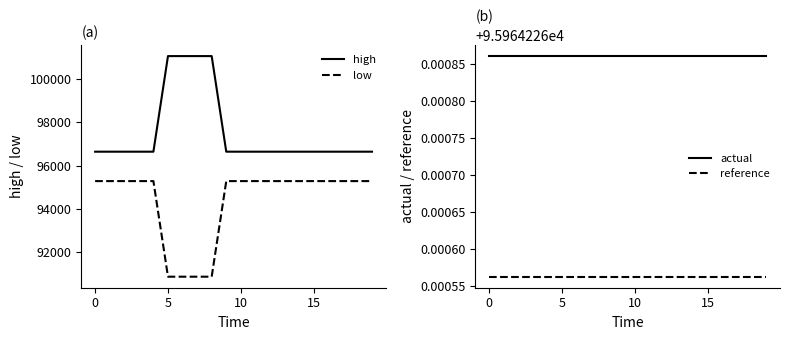

At which category is the sum across all series the highest?

6